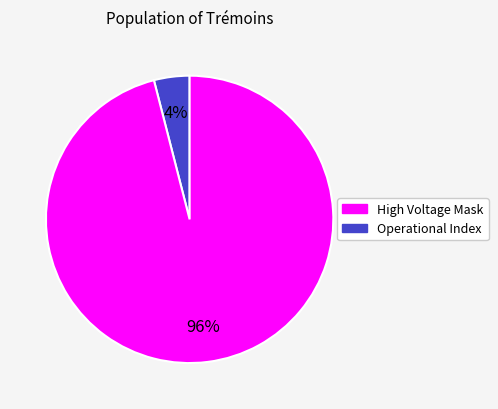

Rank the categories by value from highest to lowest.

Operational Index, High Voltage Mask